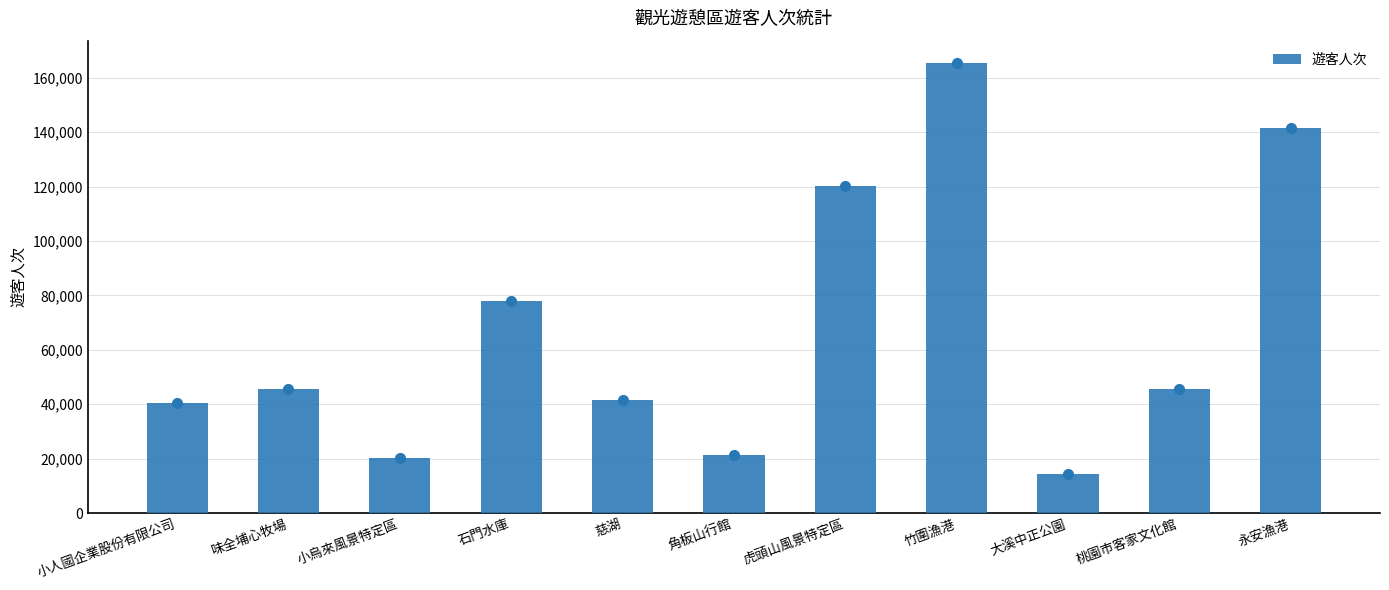

How many bars are there in total?

11